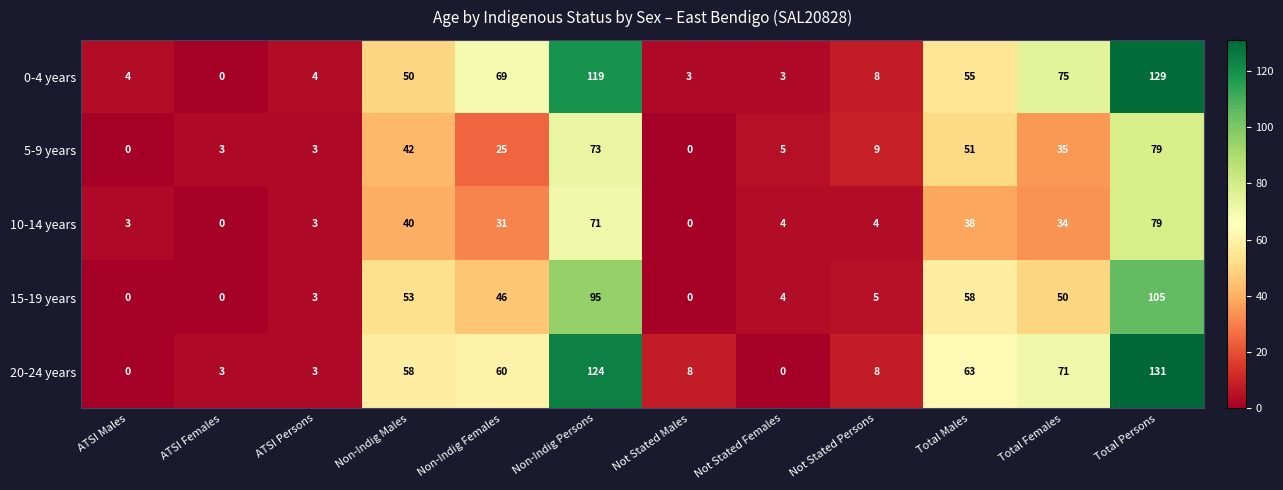

Rank the series at Non-Indig Persons from lowest to highest value.

10-14 years, 5-9 years, 15-19 years, 0-4 years, 20-24 years